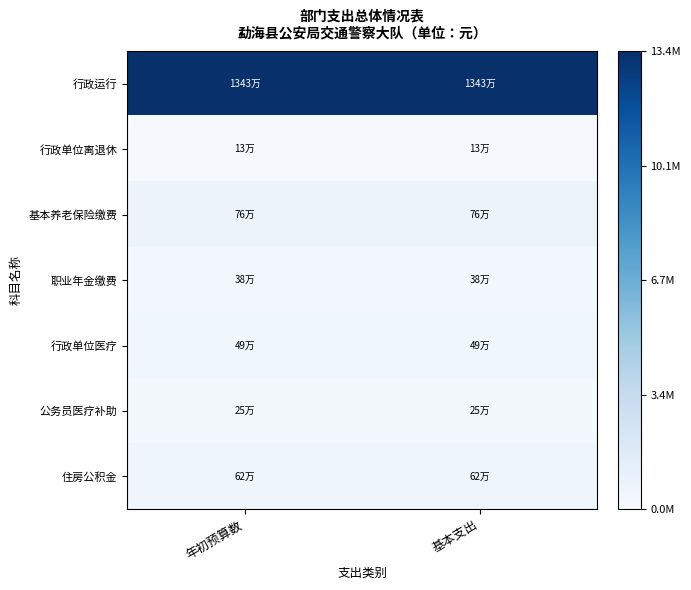

Between 基本支出 and 年初预算数, which is larger?

基本支出